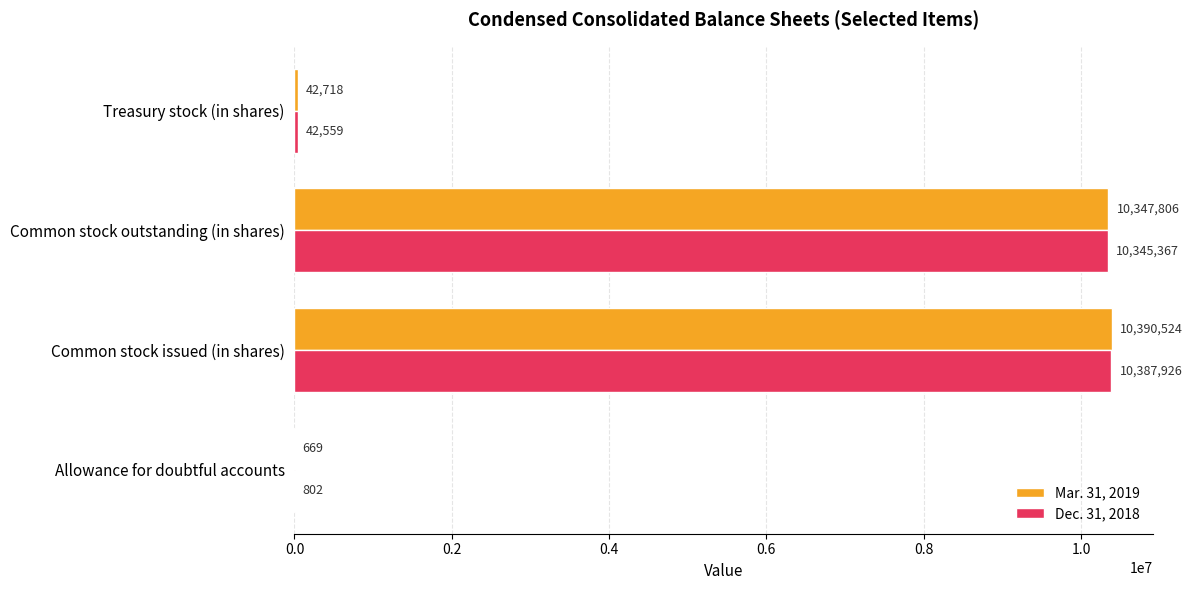

Which label corresponds to the largest value in the chart?

Common stock issued (in shares)